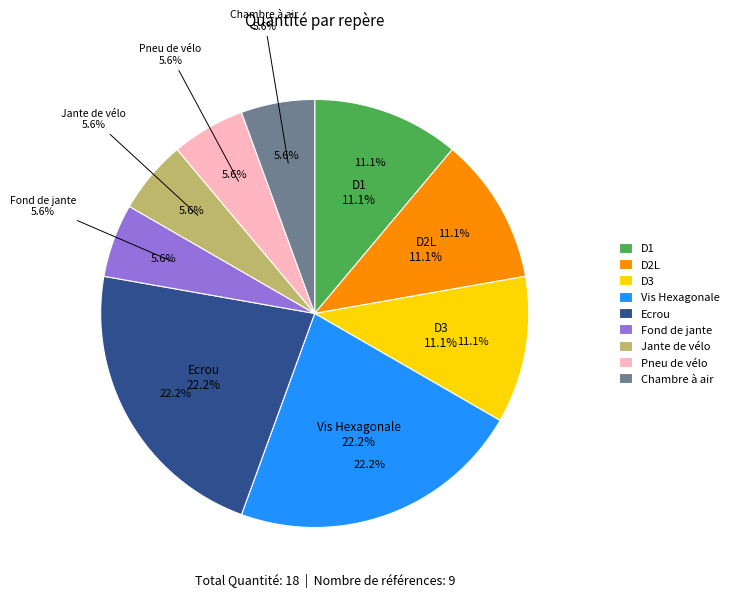

To the nearest percent, what is the average slice percentage?

11%